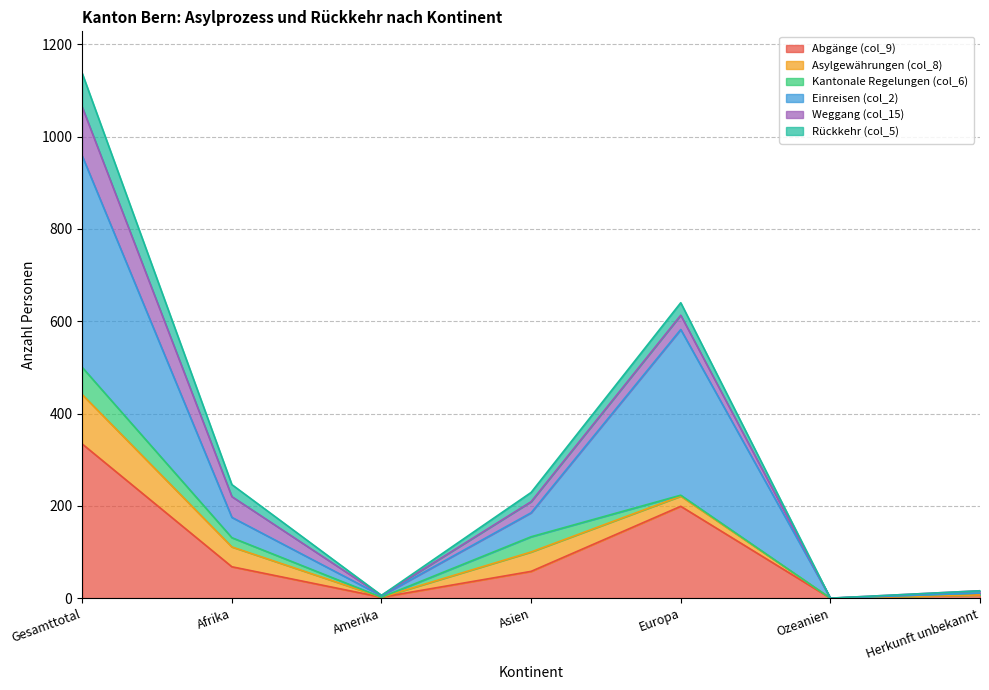

Which has a higher value, Amerika or Afrika?

Afrika